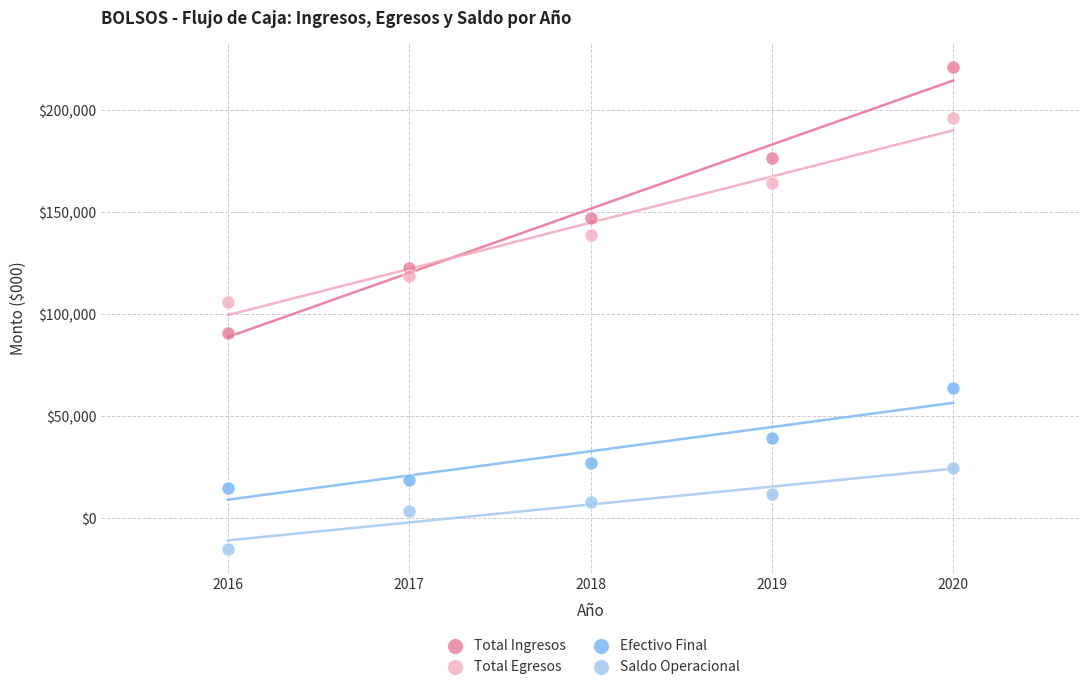

Which series has the largest Y range (max minus min)?

Total Ingresos